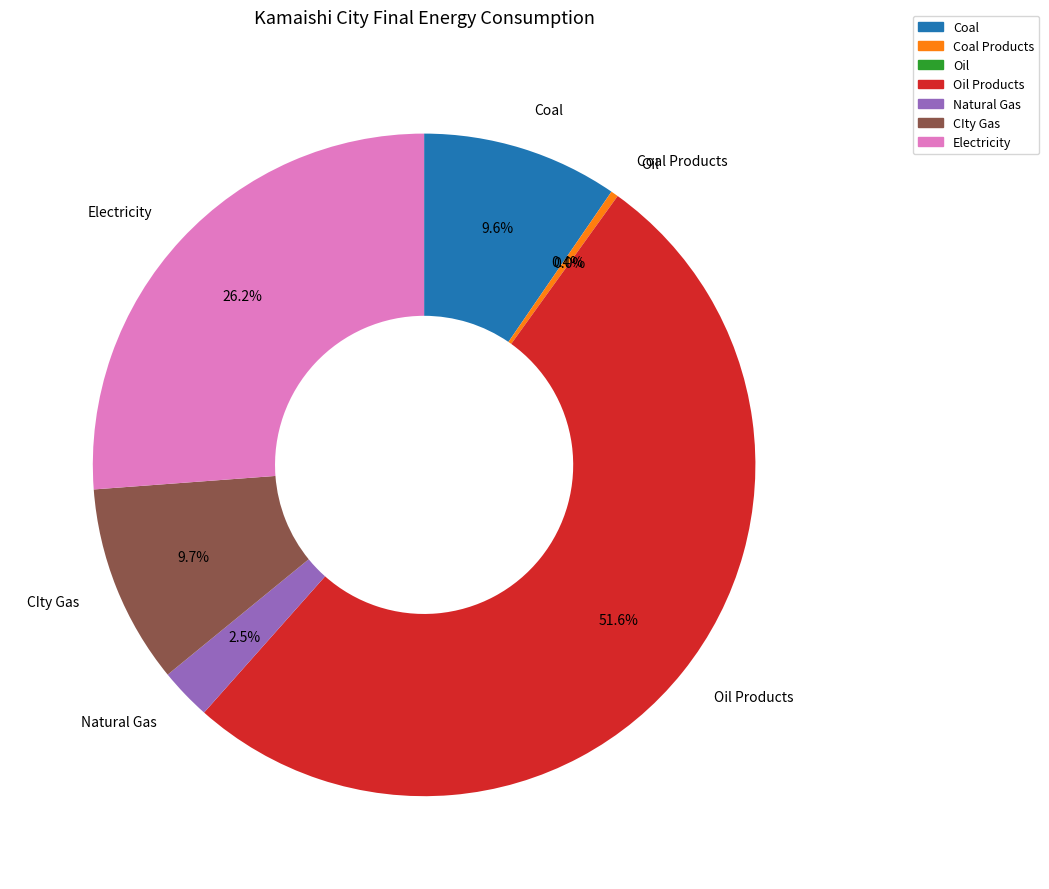

What is the change in value from Oil to CIty Gas?

+393.8